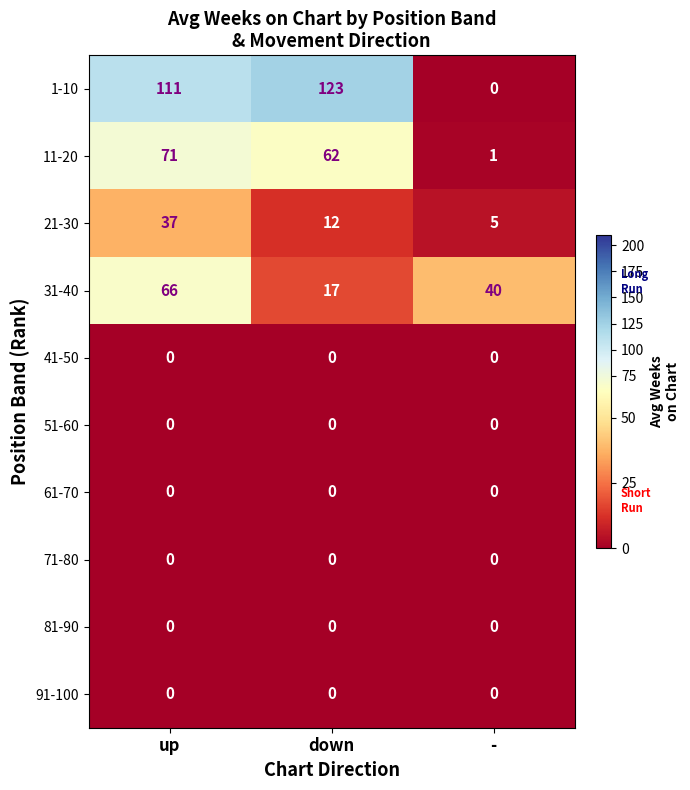

Count the 21-30 values in the range 5 to 37.

3